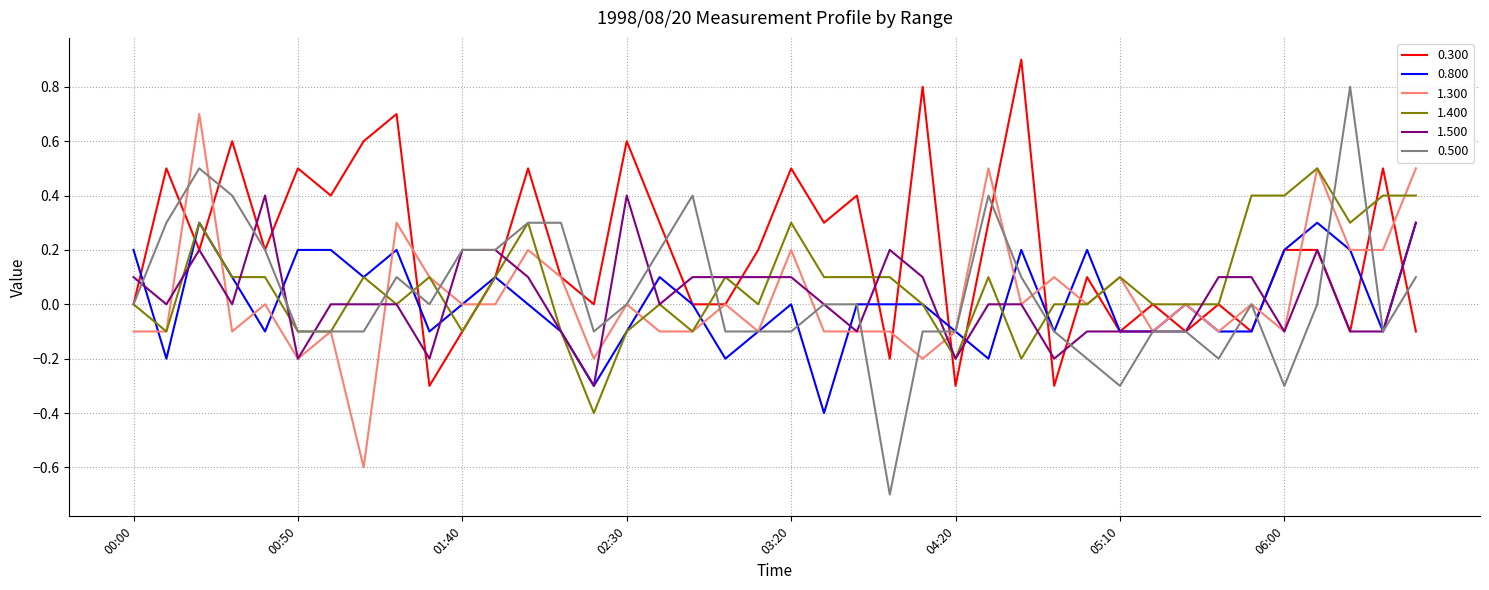

Which series has the widest spread of values?

0.500